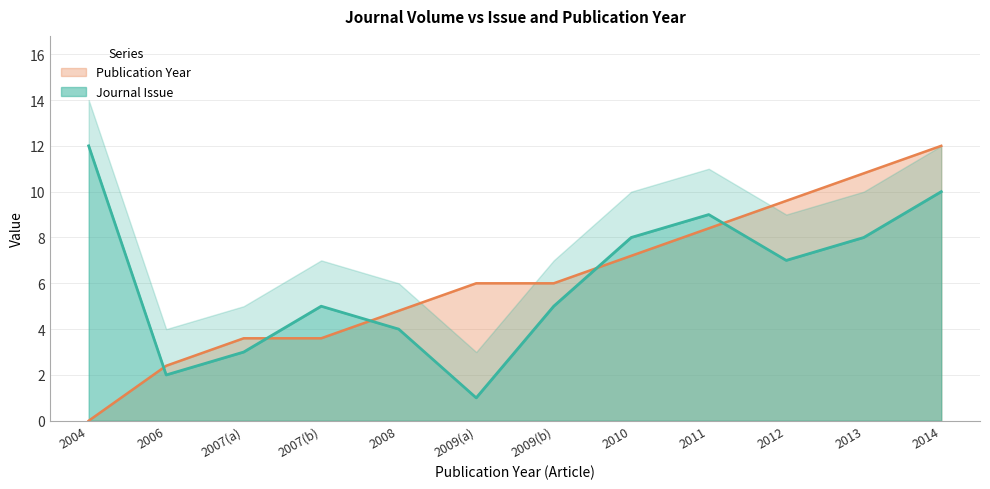

True or false: Publication Year has a value of 6.0 at 2009(a).

True